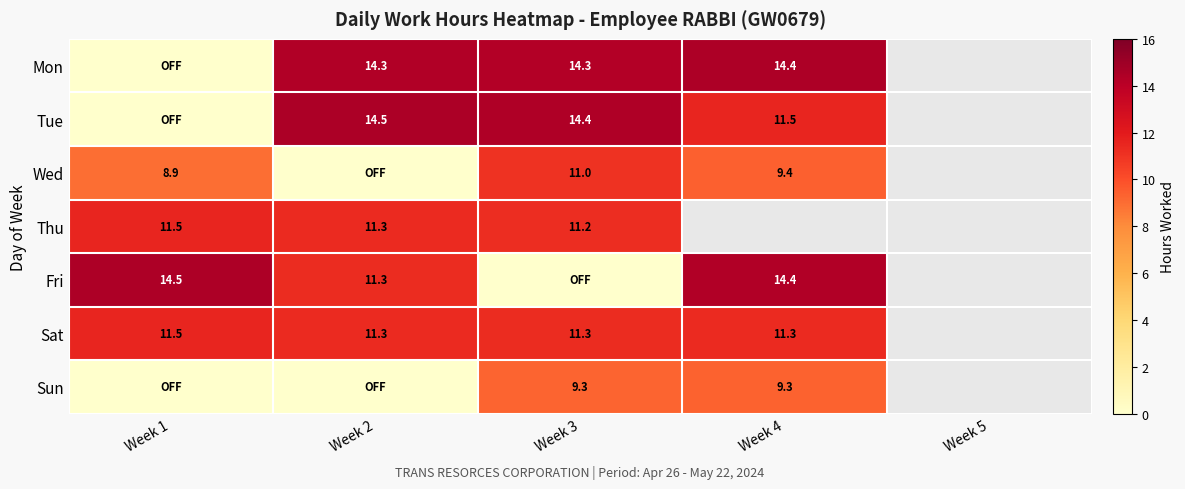

What is the total value across all series at Week 1?

46.4